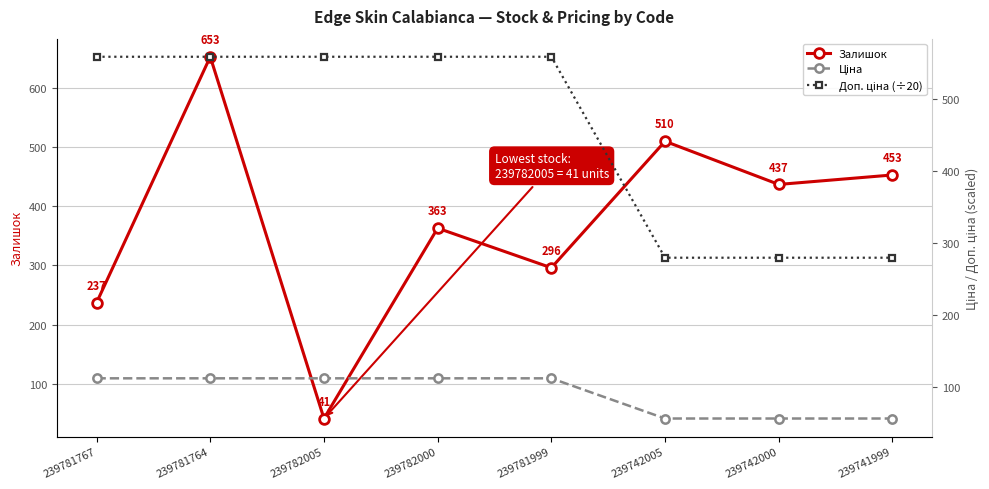

What is the difference between the maximum and minimum values in the Доп. ціна (÷20) series?

279.2